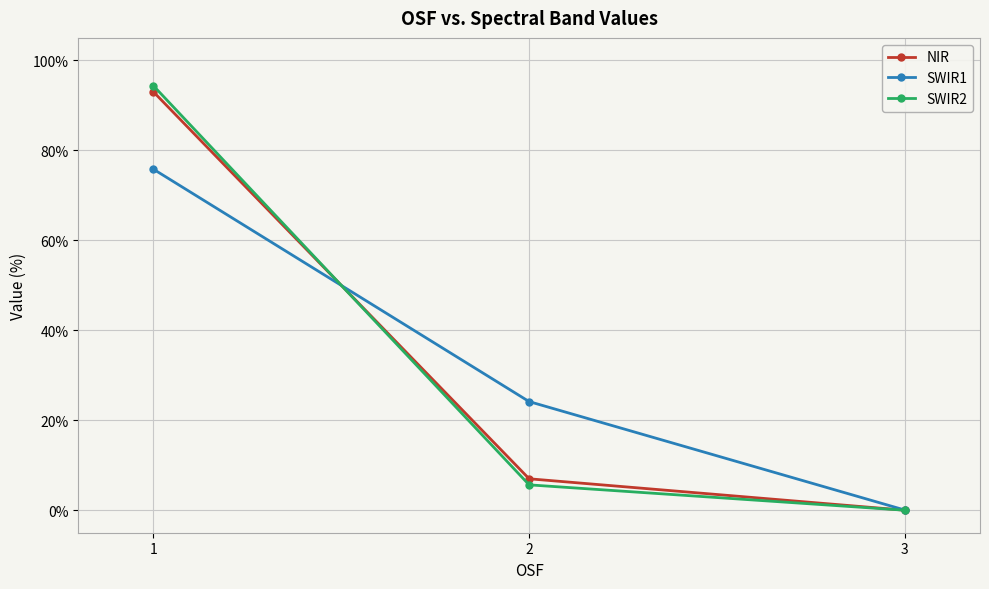

True or false: NIR has a value of 7.0 at 2.

True